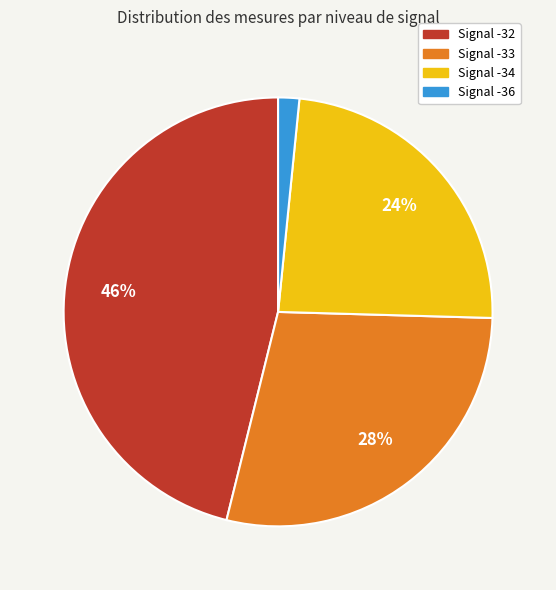

Rank the categories by value from lowest to highest.

Signal -36, Signal -34, Signal -33, Signal -32